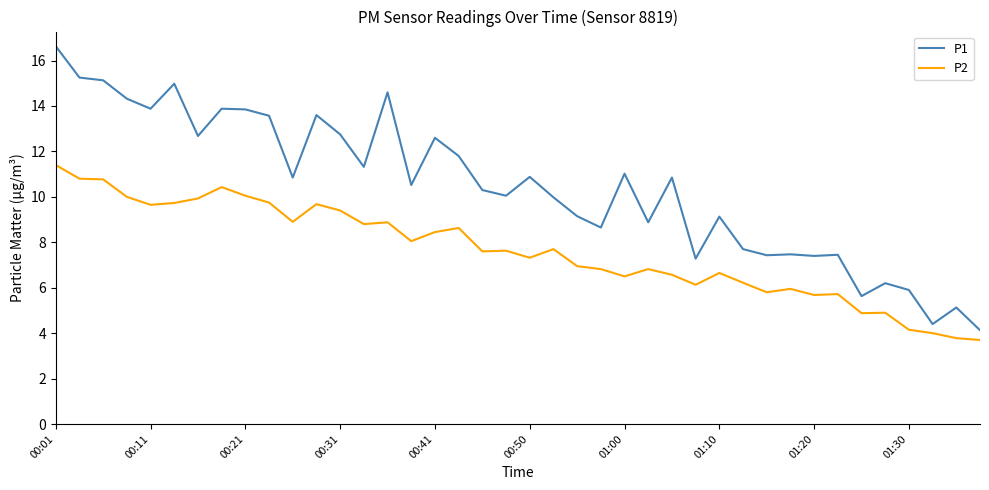

Rank the series by their maximum value, from lowest to highest.

P2, P1